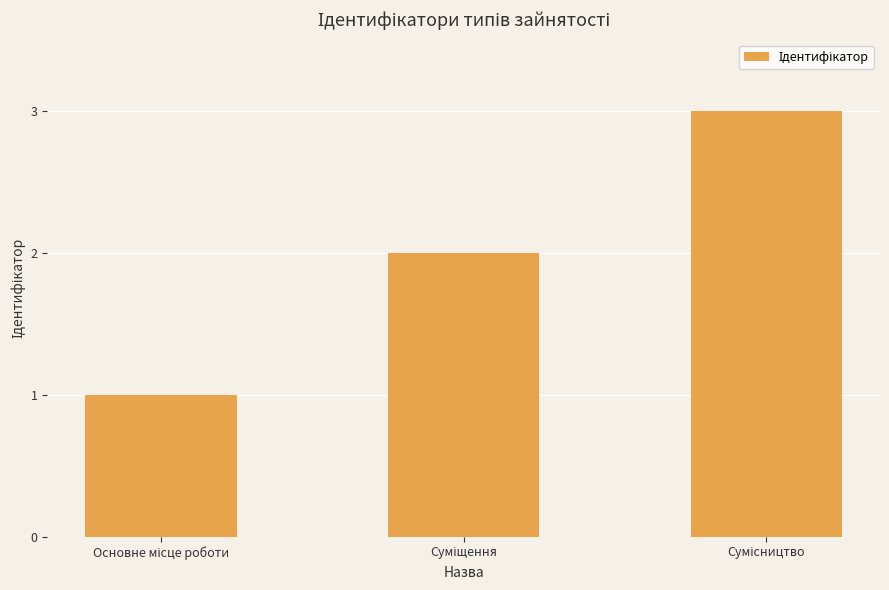

What is the sum of all values?

6